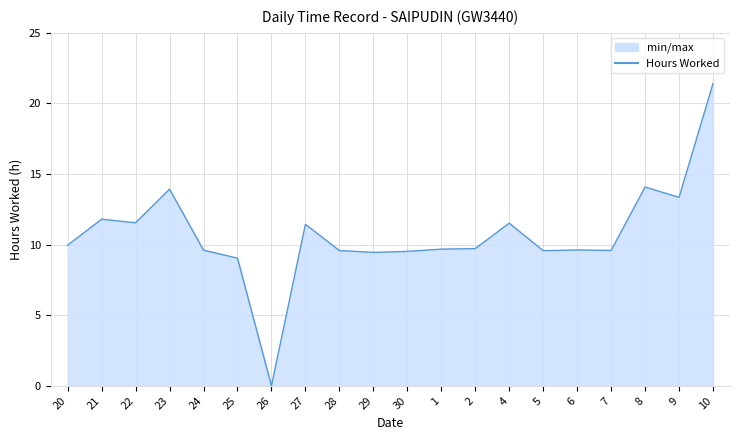

The value at 29 is 15.1. True or false?

False